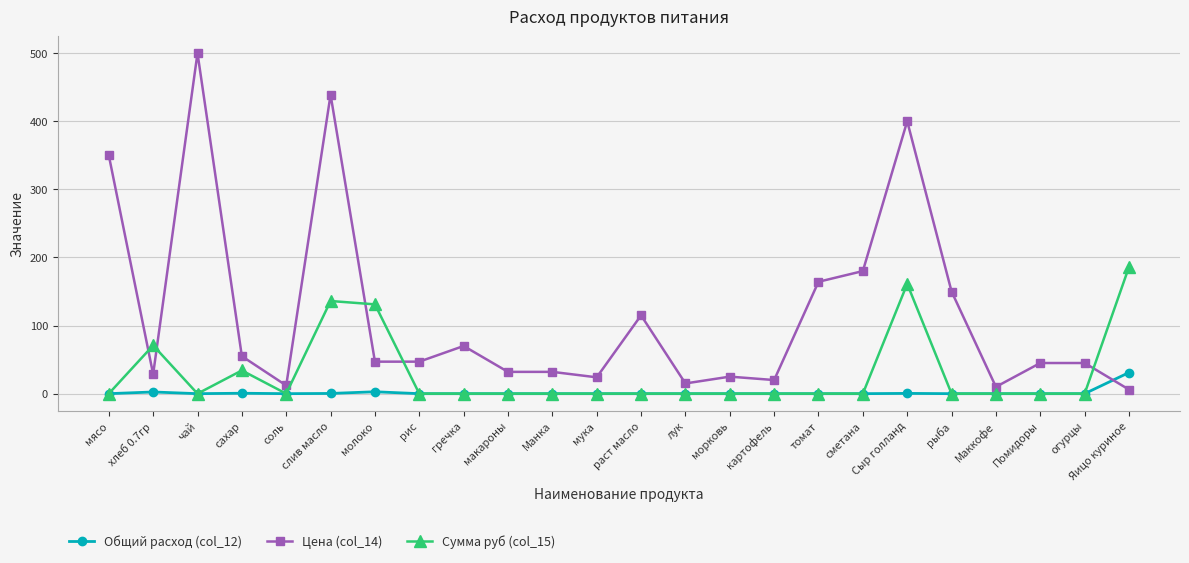

After their last crossing, which series has the higher values: Цена (col_14) or Сумма руб (col_15)?

Сумма руб (col_15)